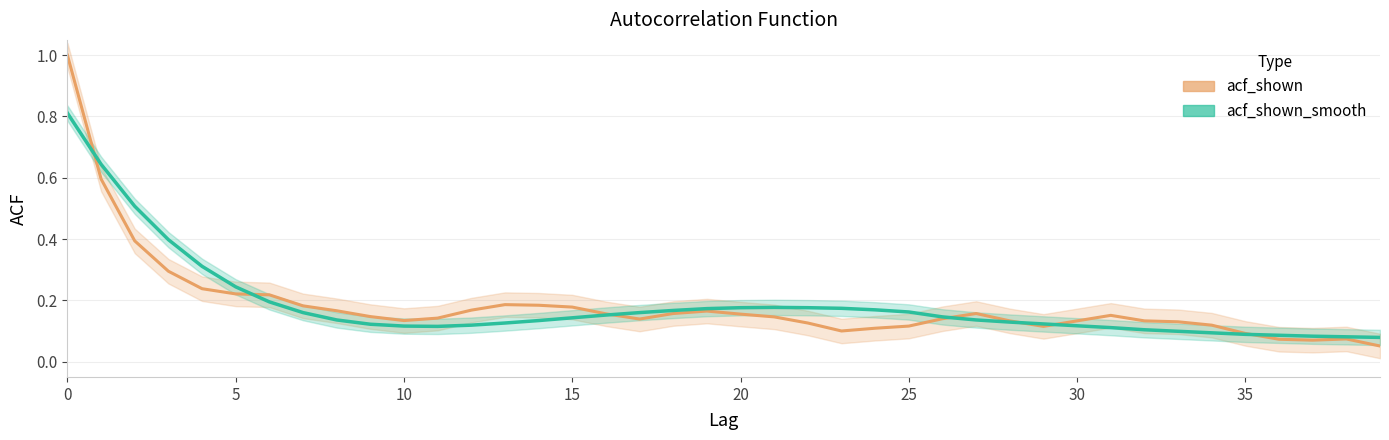

What is the label of the 40th point from the left?

39